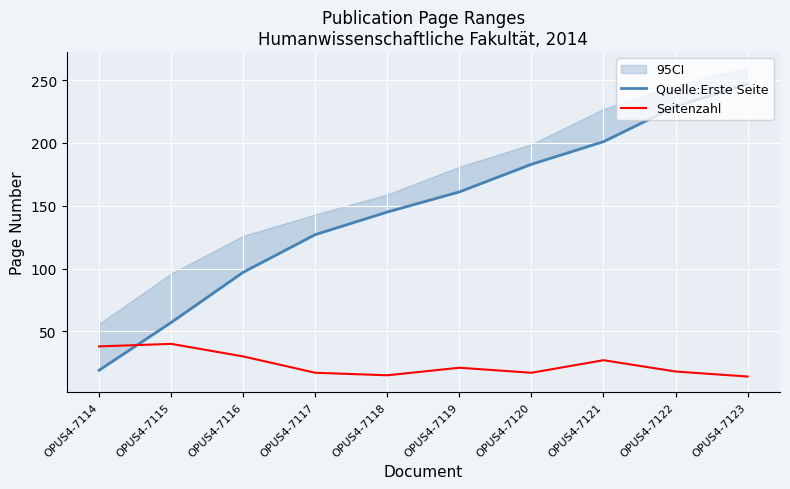

How many data points in Seitenzahl are less than 21?

5